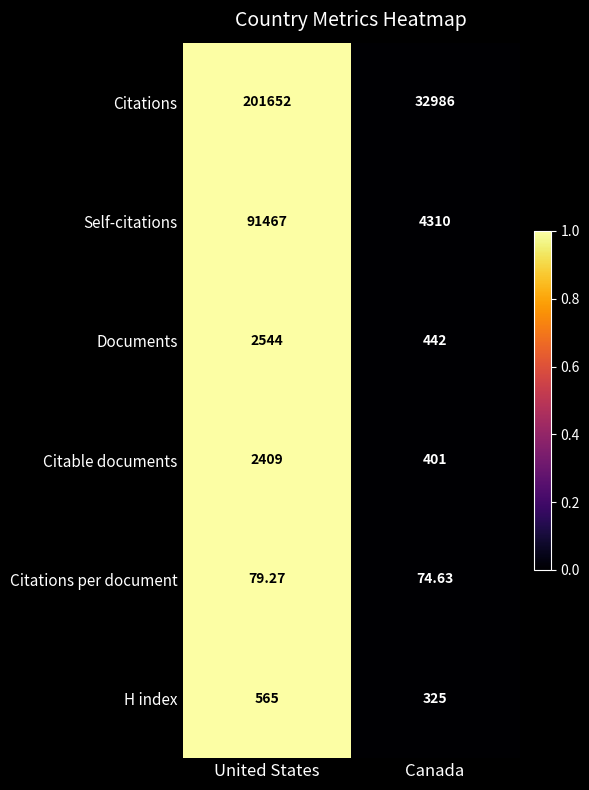

List the series in order of their peak value, lowest first.

Citations per document, H index, Citable documents, Documents, Self-citations, Citations